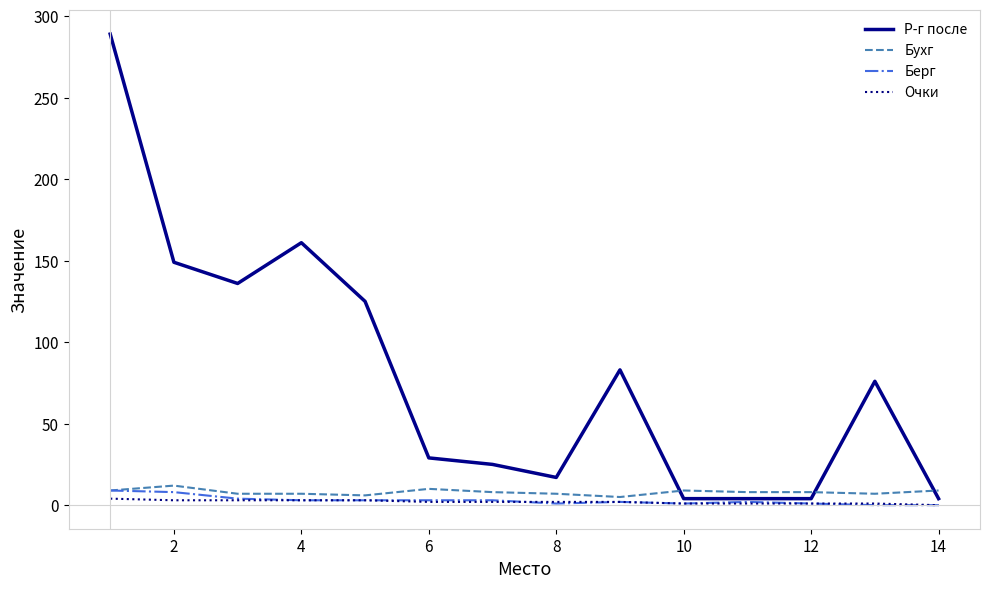

What is the highest value of the Бухг series?

12